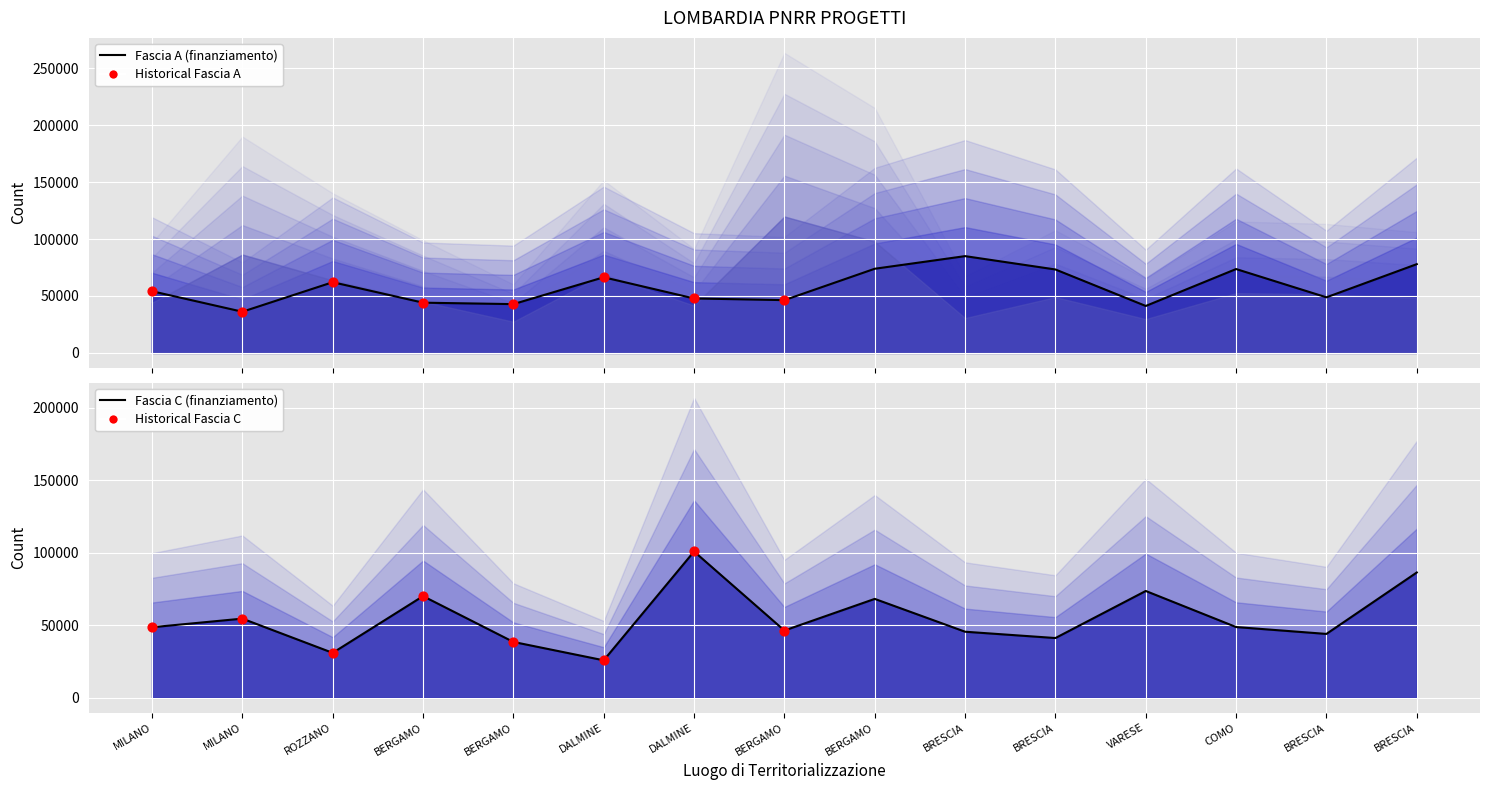

Is the value of Fascia C at DALMINE greater than the value of Fascia A at BRESCIA?

No